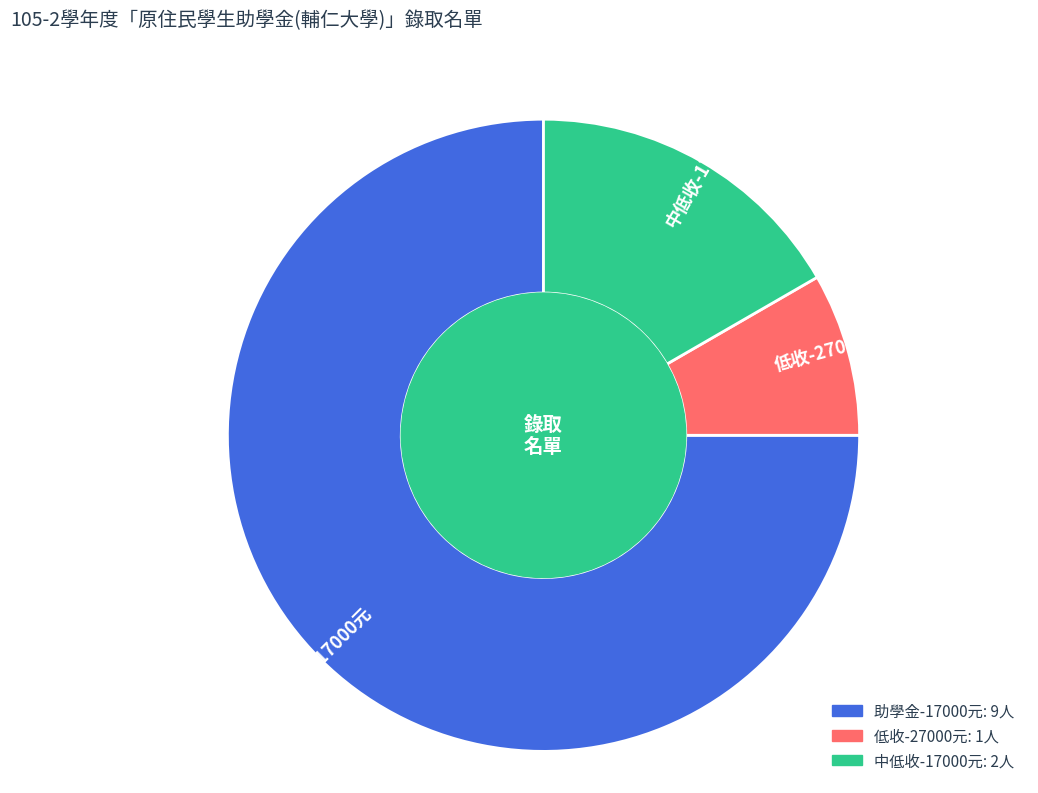

Which has a higher value, 低收-27000元 or 中低收-17000元?

中低收-17000元